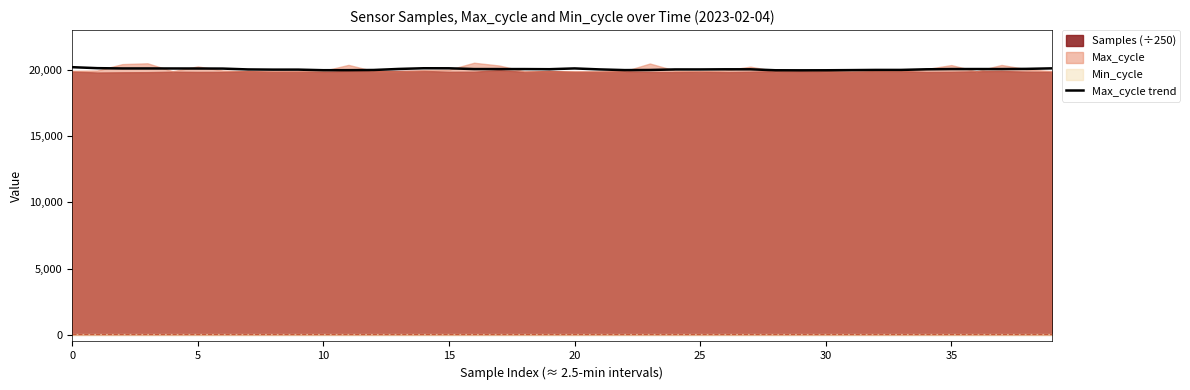

The value of Max_cycle trend at 35 is 29741.6. True or false?

False